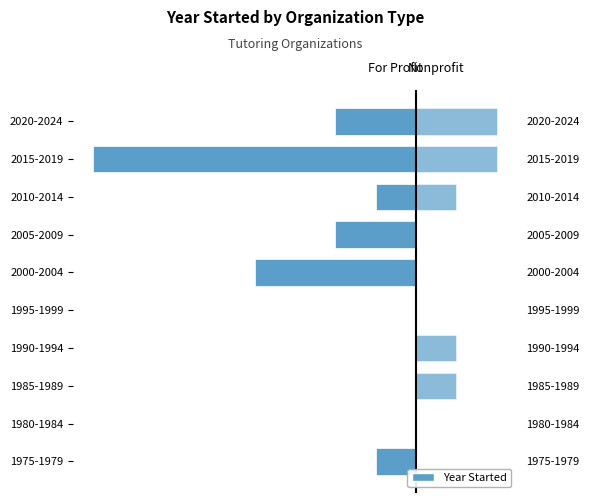

How many data points in Nonprofit are above 1?

2